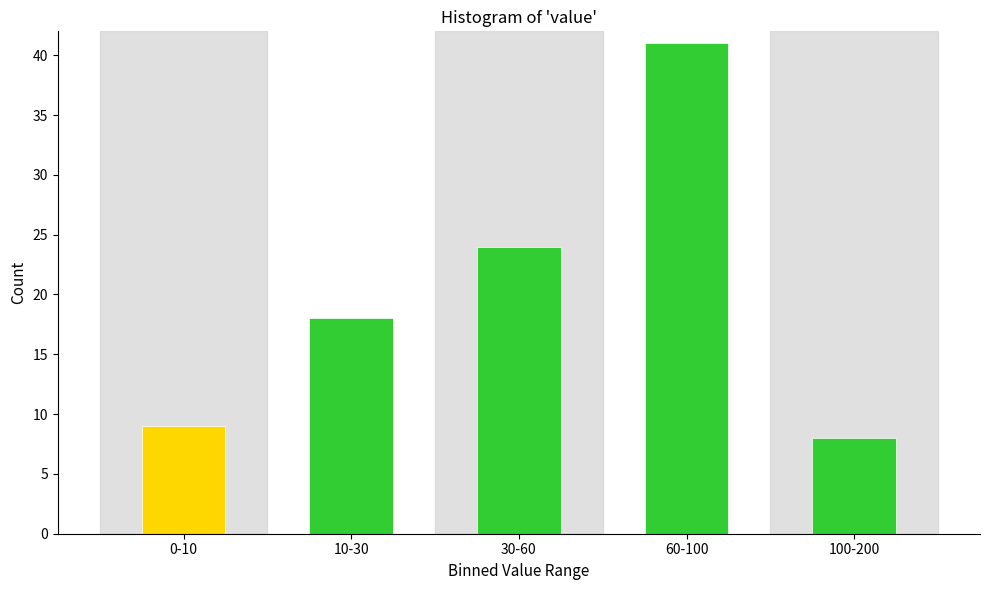

Reading left to right, transcribe all the data shown in this chart.

0-10=9	10-30=18	30-60=24	60-100=41	100-200=8